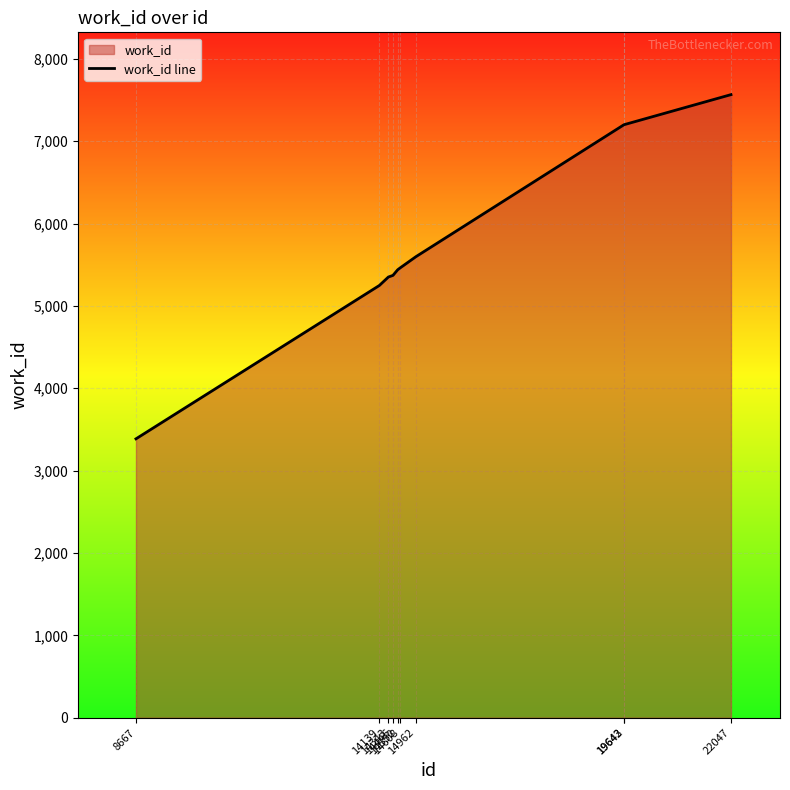

What is the value of the 2nd point from the left?

5248